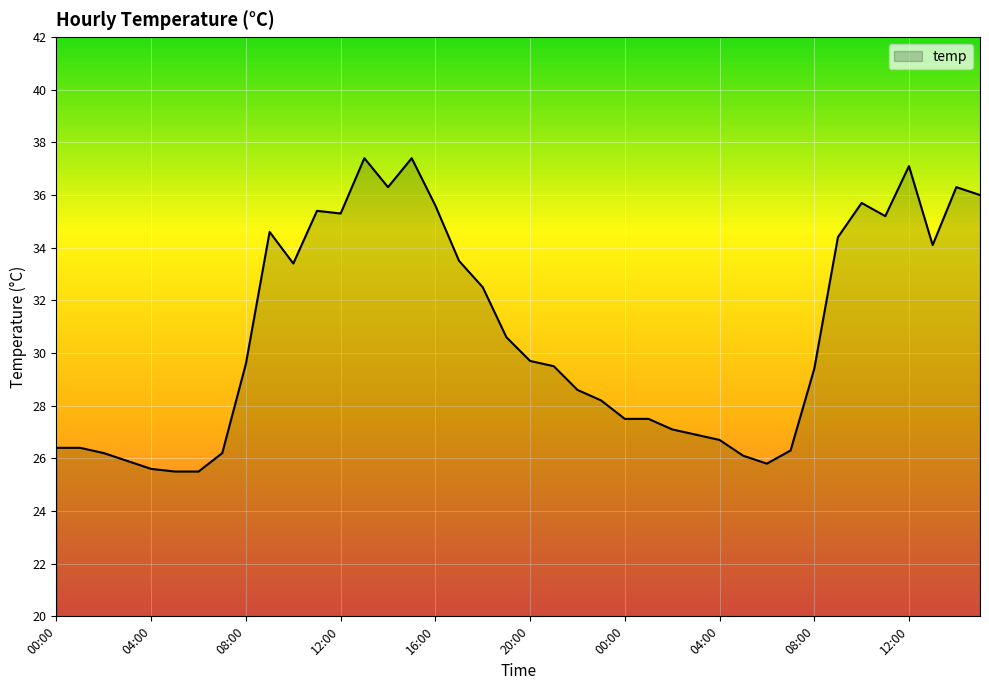

What is the minimum value shown in the chart?

25.5